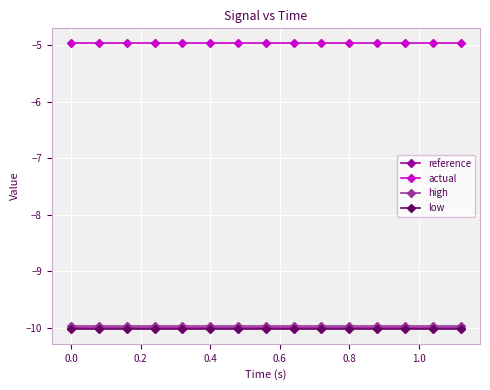

At how many categories does at least one series exceed -9?

15